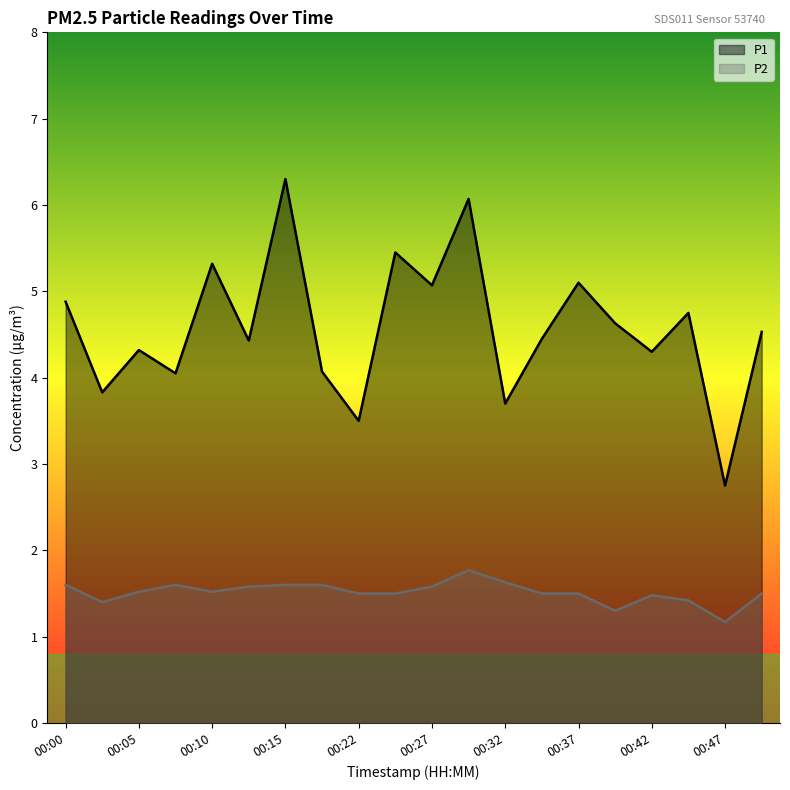

At which category is the sum across all series the highest?

00:15